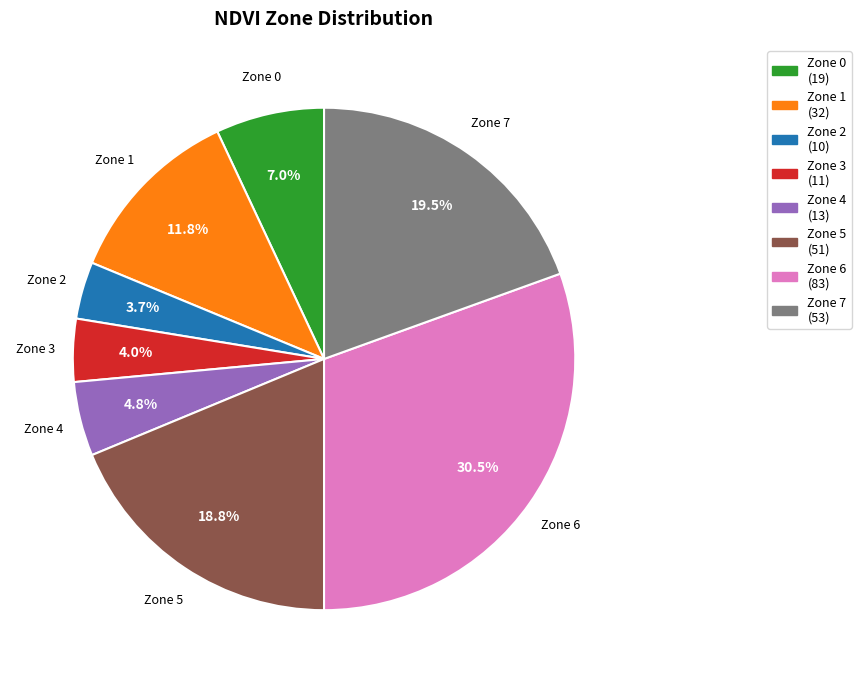

How many segments does this pie chart have?

8